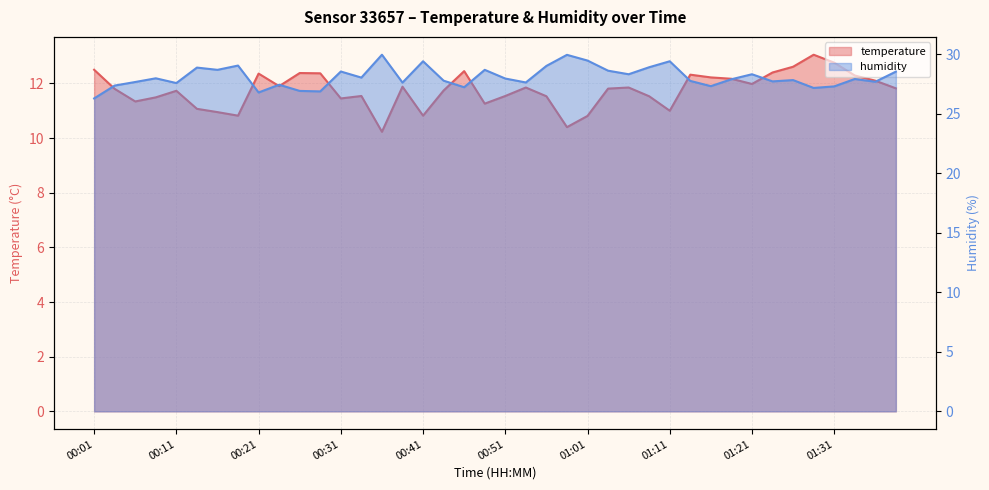

What is the minimum value shown in the chart?

10.2